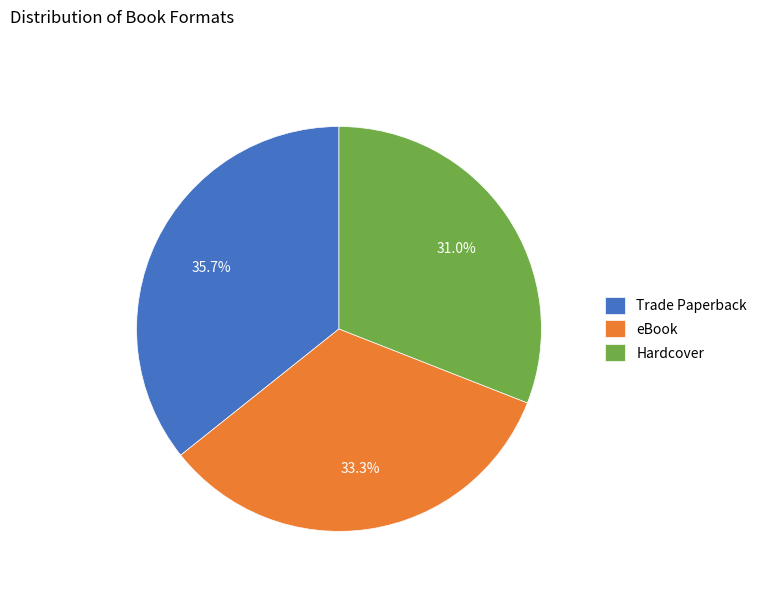

How many slices are in this pie chart?

3